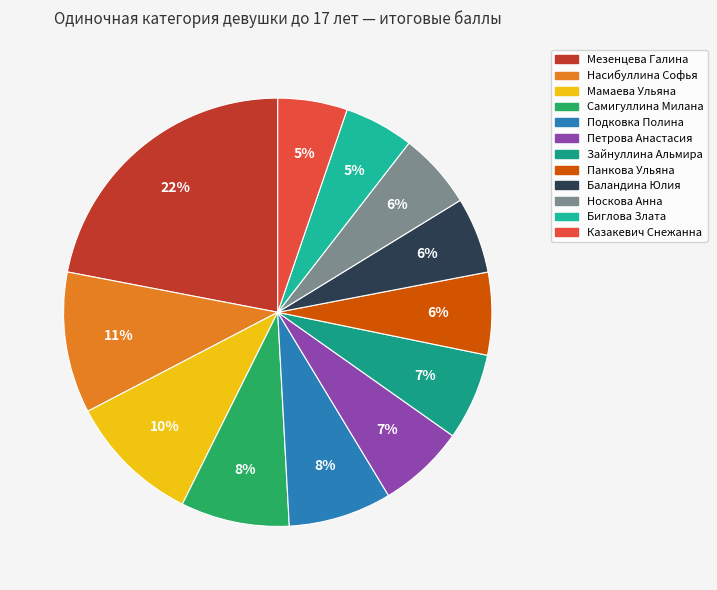

What percentage is the Самигуллина Милана slice, to the nearest percent?

8%